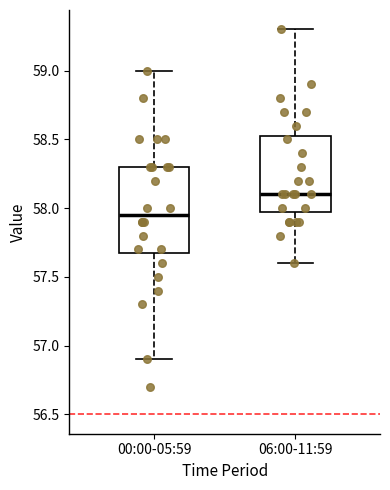

Comparing the boxes themselves (not the whiskers), which one is the tallest?

00:00-05:59